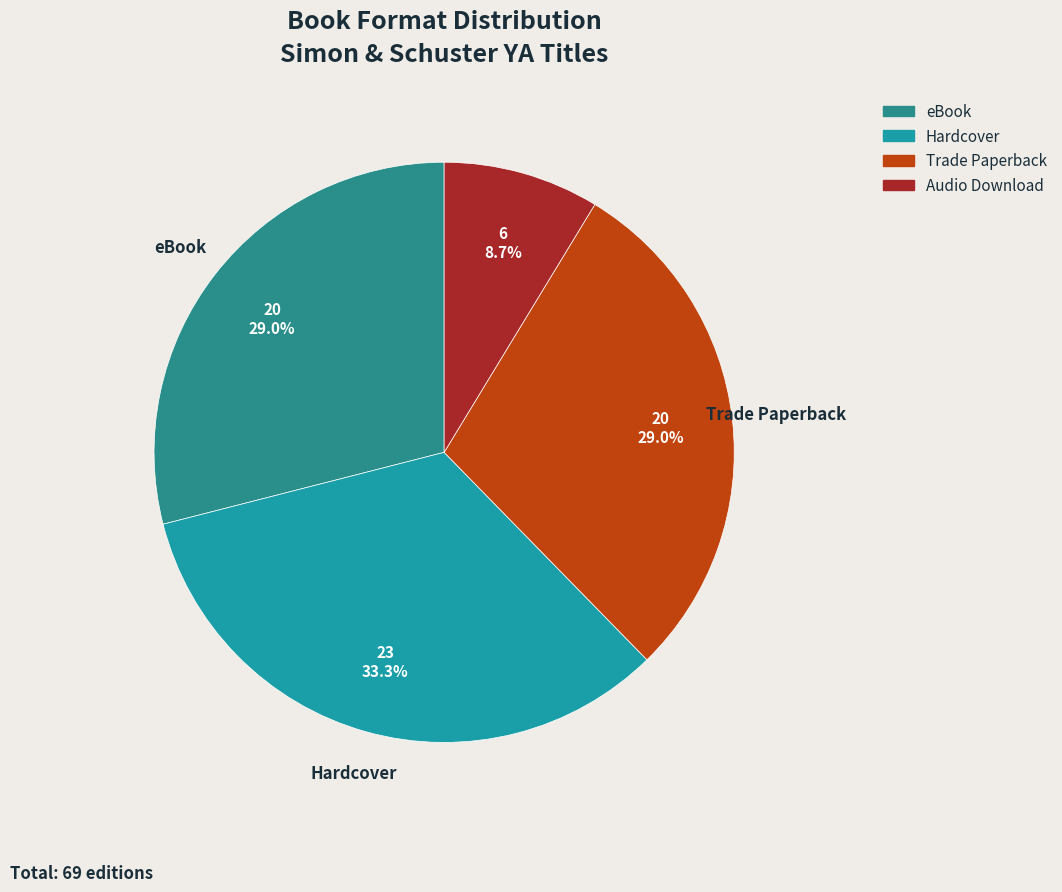

What is the smallest slice in the pie chart?

Audio Download